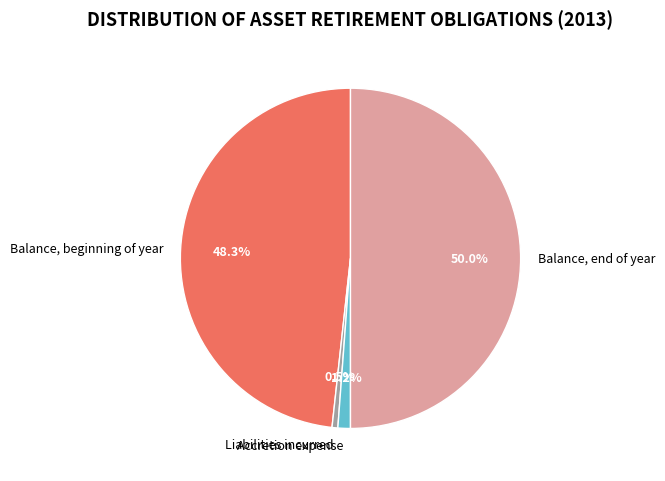

Between Accretion expense and Liabilities incurred, which is larger?

Accretion expense